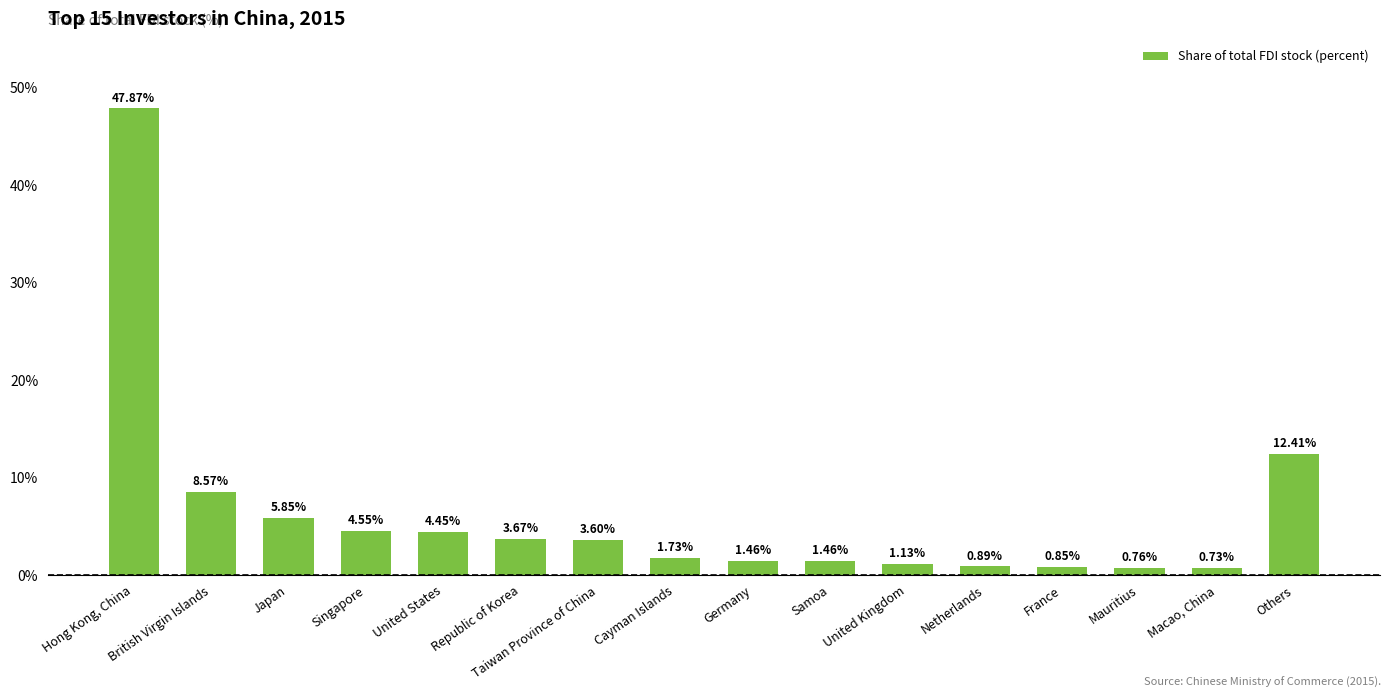

Between Hong Kong, China and Others, which is larger?

Hong Kong, China